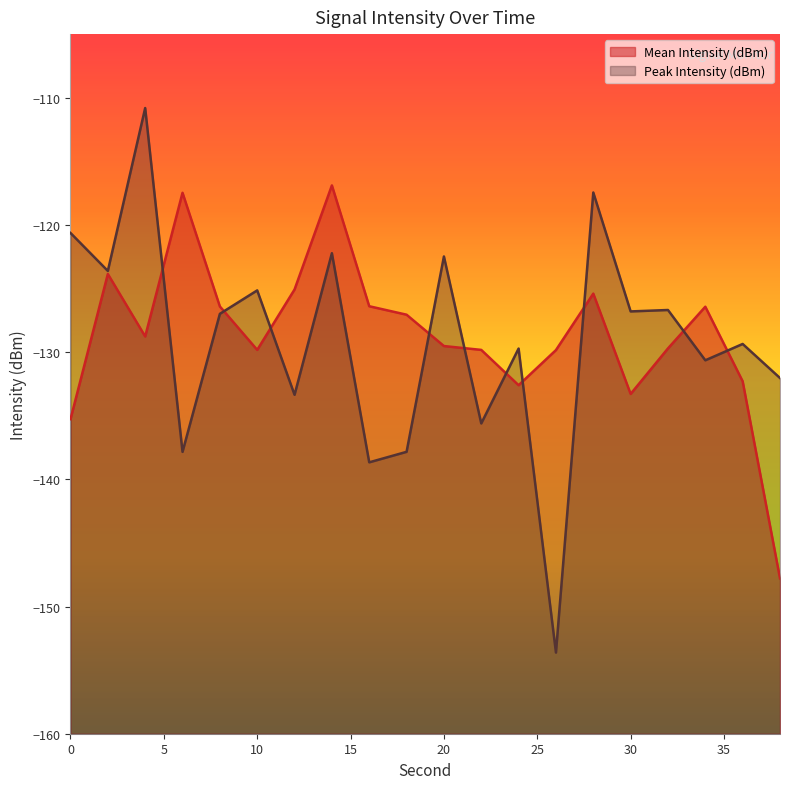

The Peak Intensity (dBm) series shows -120.6 at 0. True or false?

True